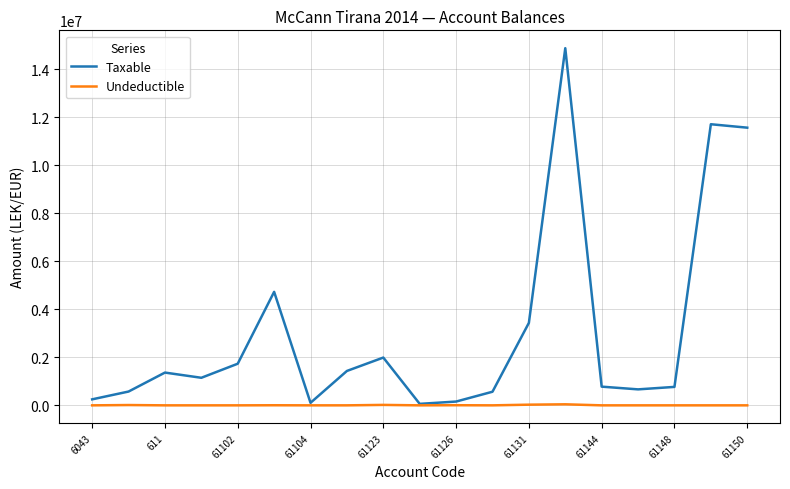

Which series has the largest total across all categories?

Taxable